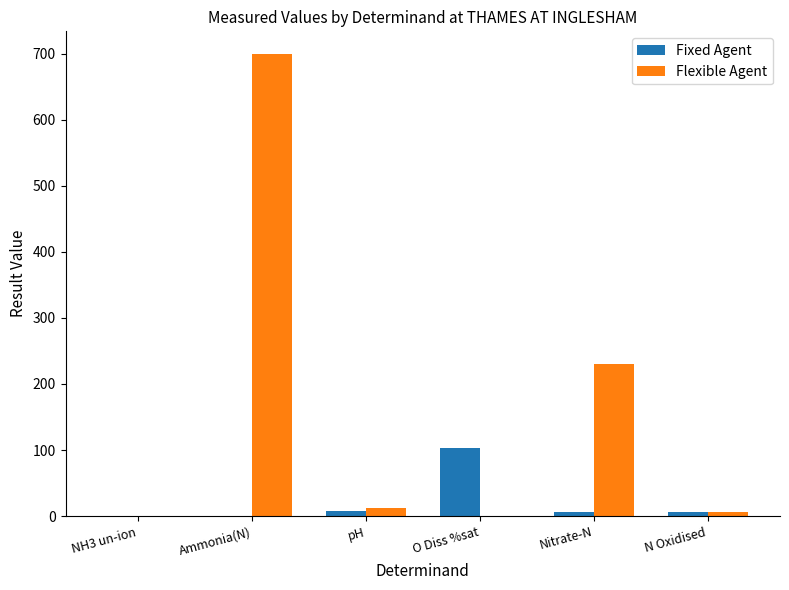

What is the sum of the Flexible Agent values at O Diss %sat and N Oxidised?

6.0